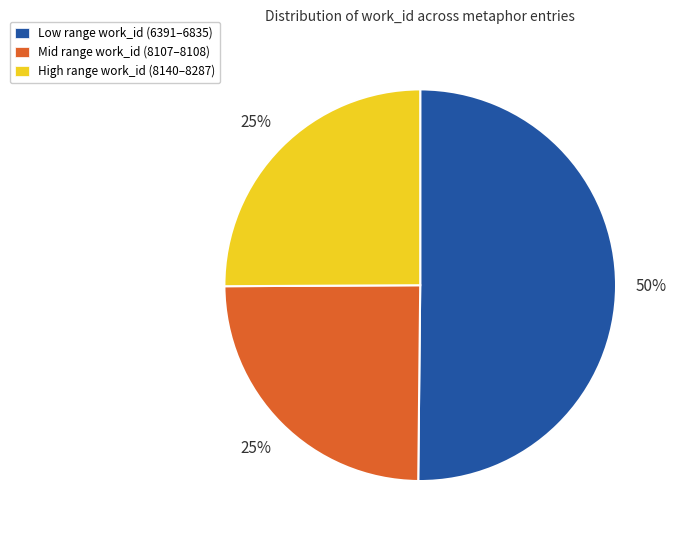

Which slice is the largest?

Low range work_id (6391–6835)